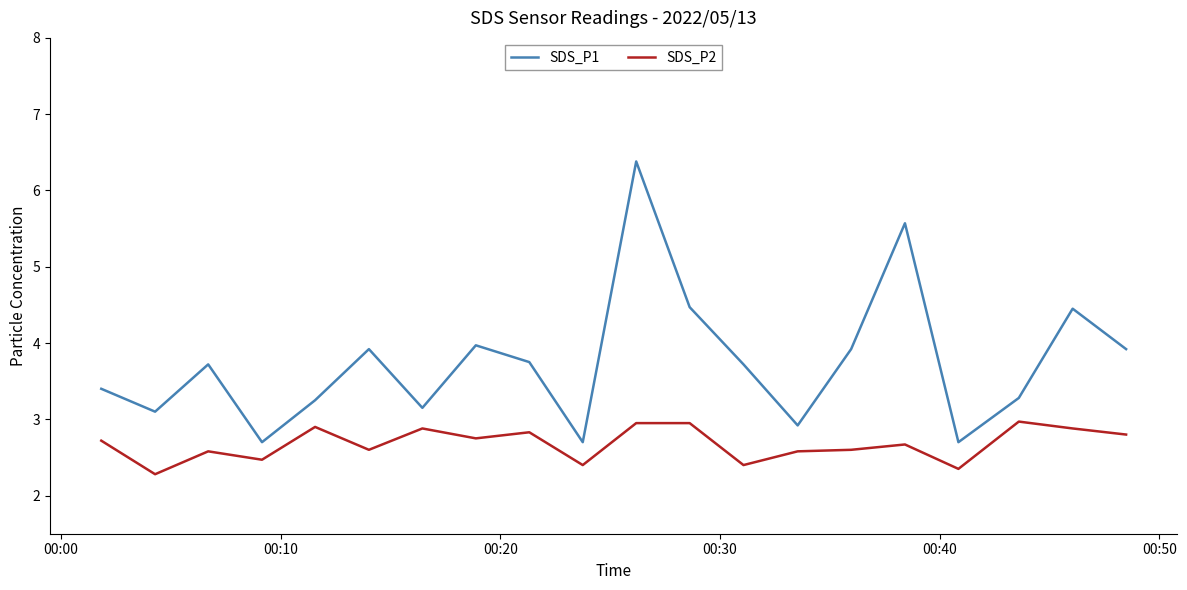

Which series has the largest total across all categories?

SDS_P1